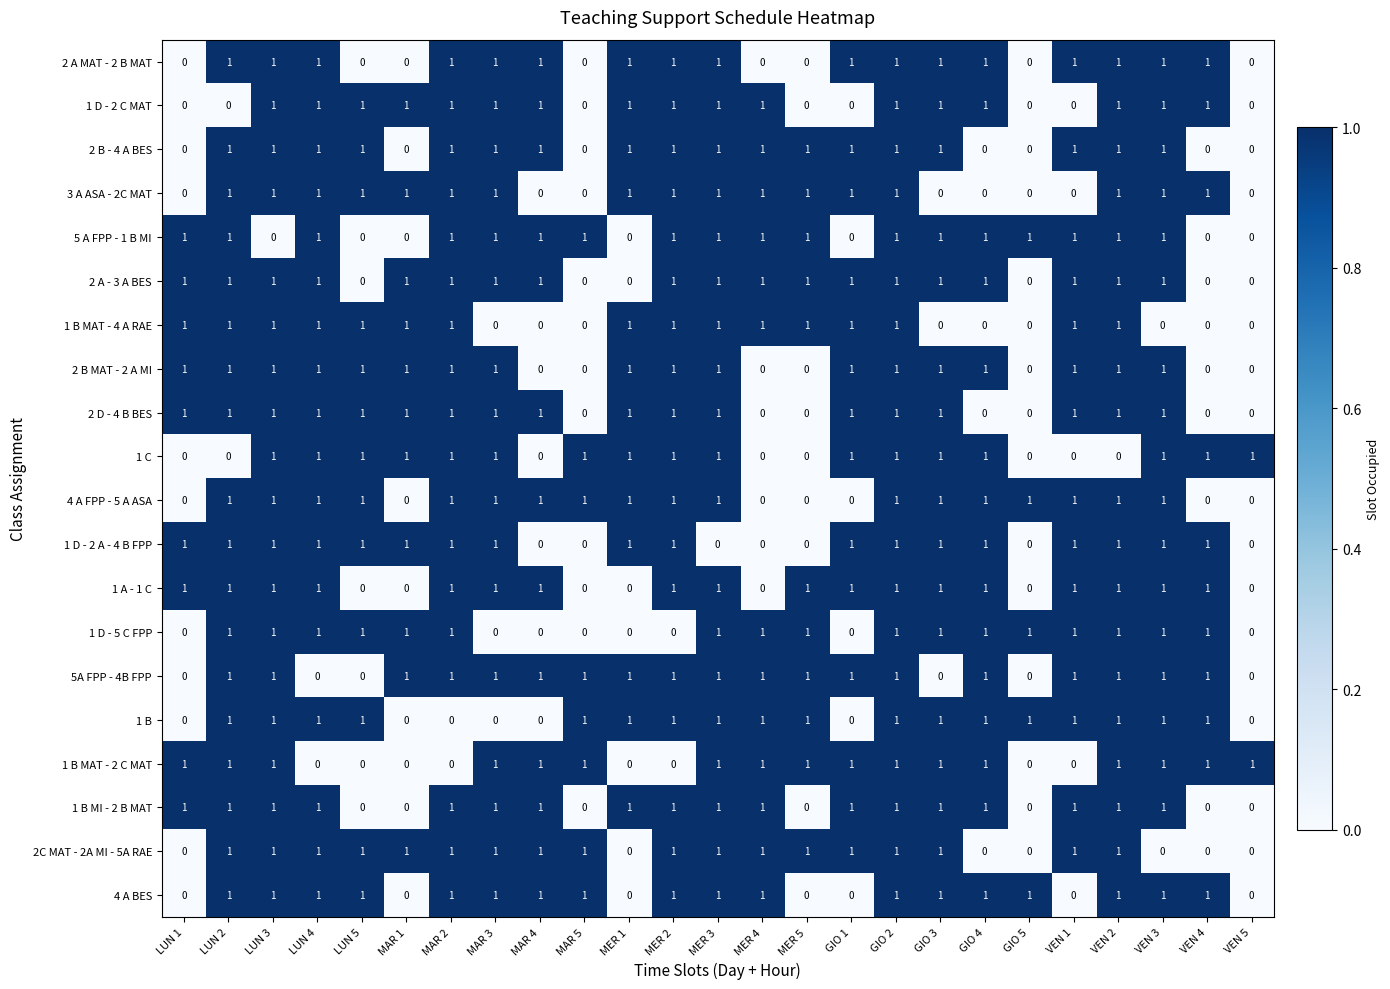

How many 5 A FPP - 1 B MI values are between 0 and 1?

25